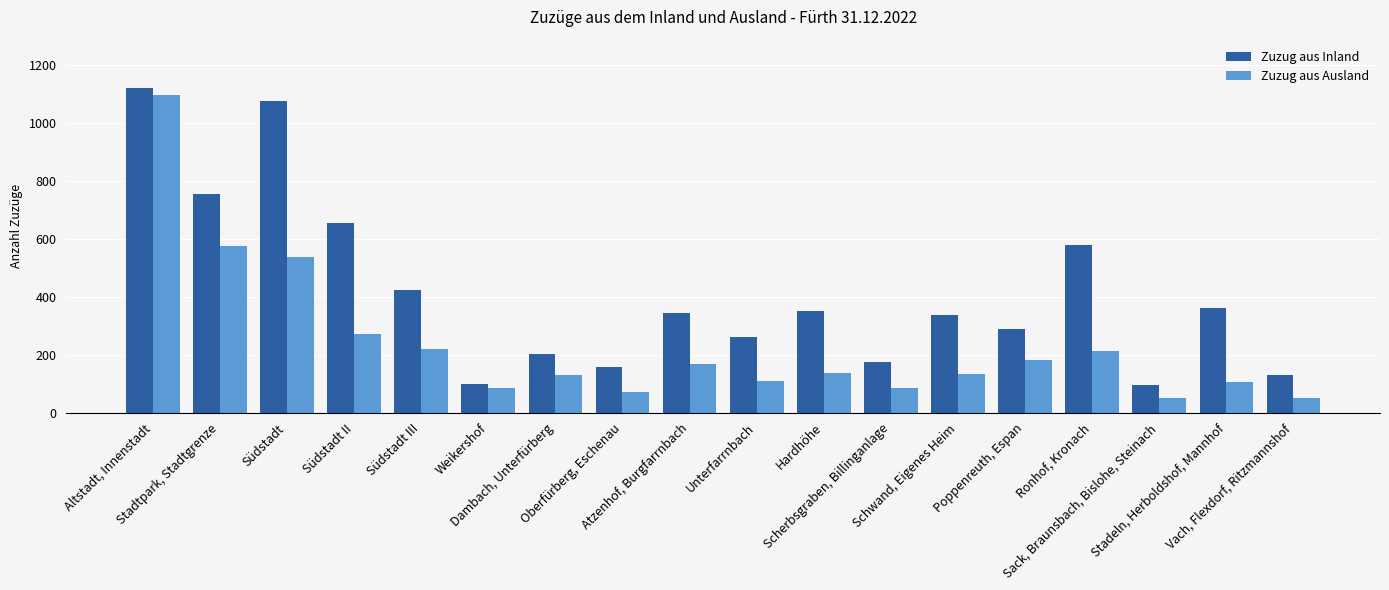

List the series in order of their overall mean, lowest first.

Zuzug aus Ausland, Zuzug aus Inland